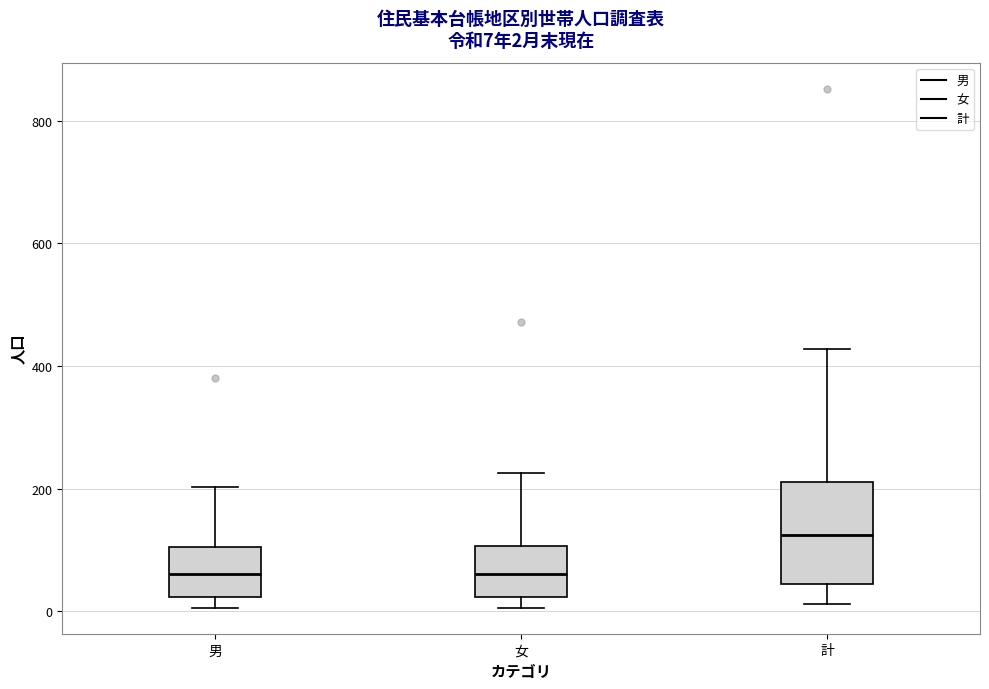

Comparing the boxes themselves (not the whiskers), which one is the tallest?

計